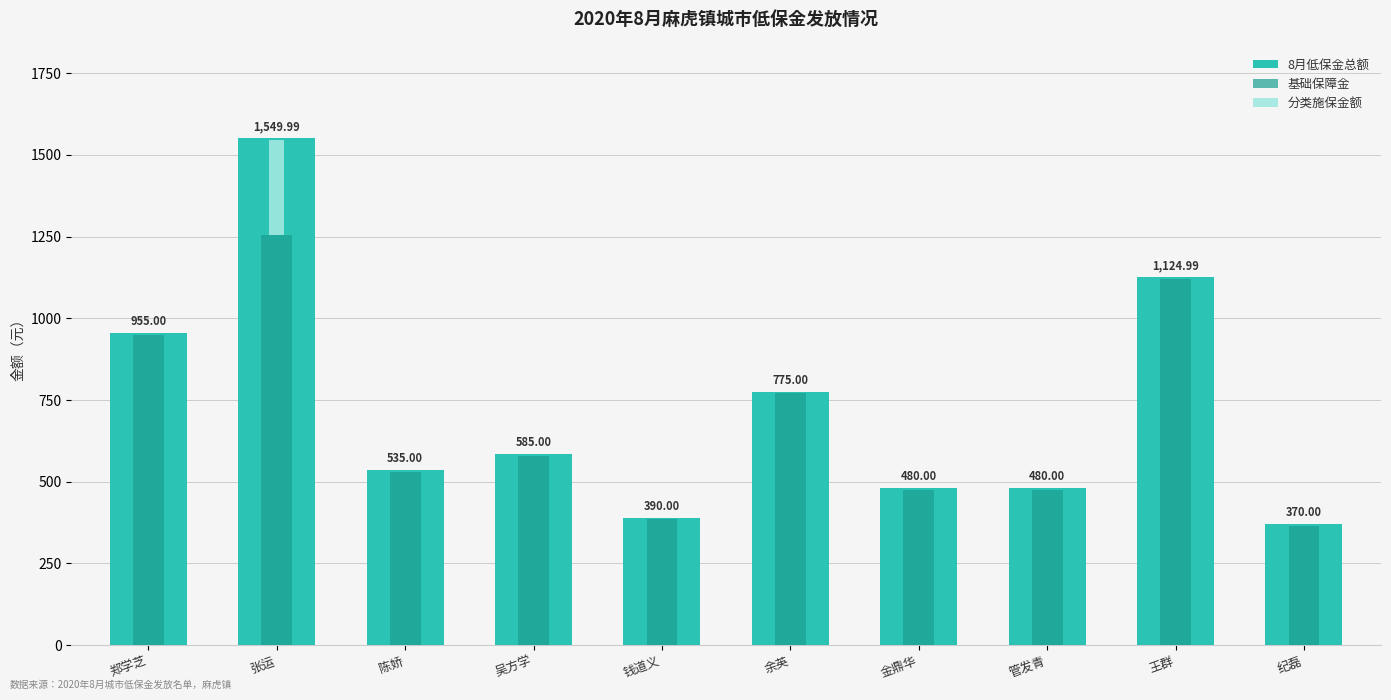

How many values in the 分类施保金额 series exceed 0?

1